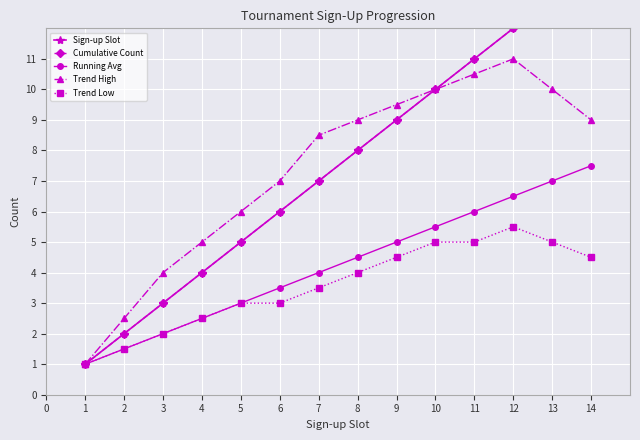

What is the maximum value for Trend Low?

5.5